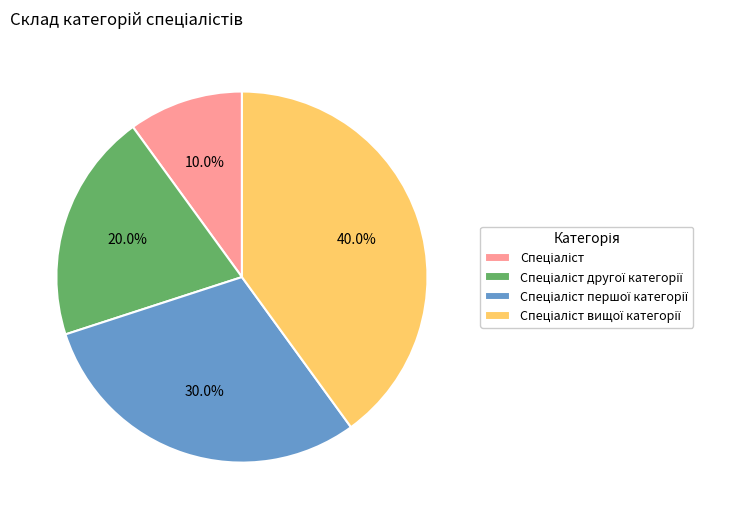

Is there a majority slice in this chart?

No